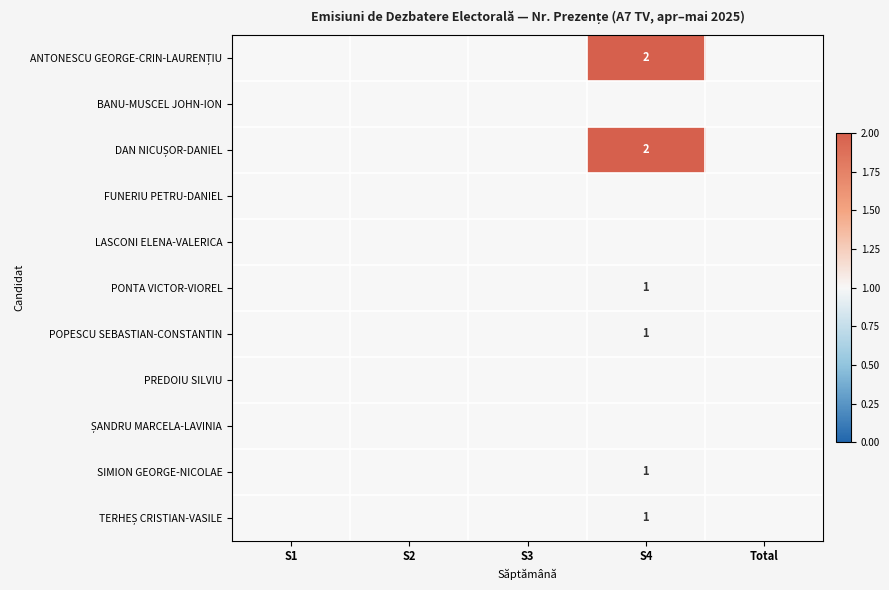

Count the number of categories in the chart.

5